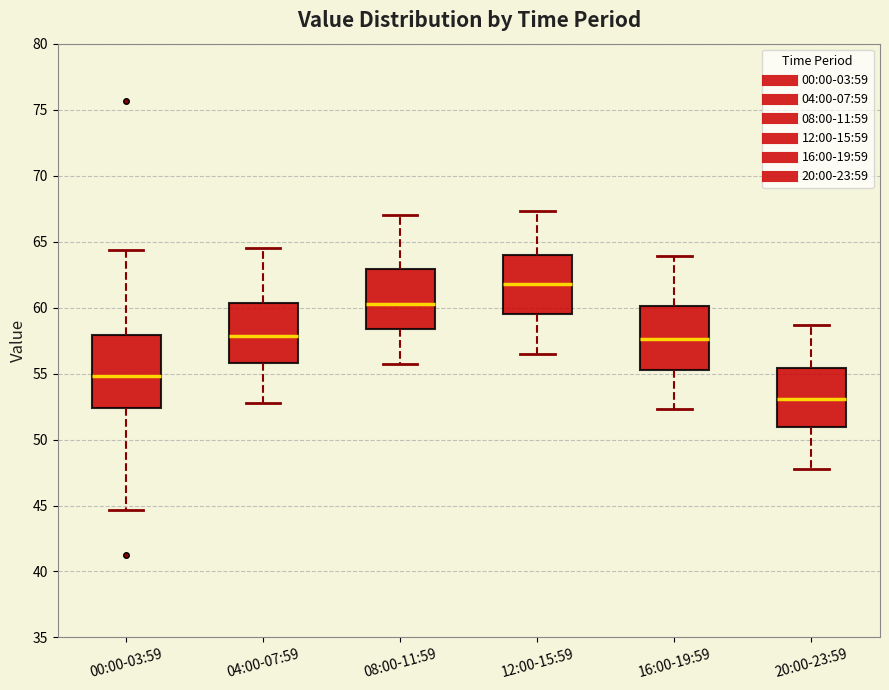

Which box's median line is the highest?

12:00-15:59